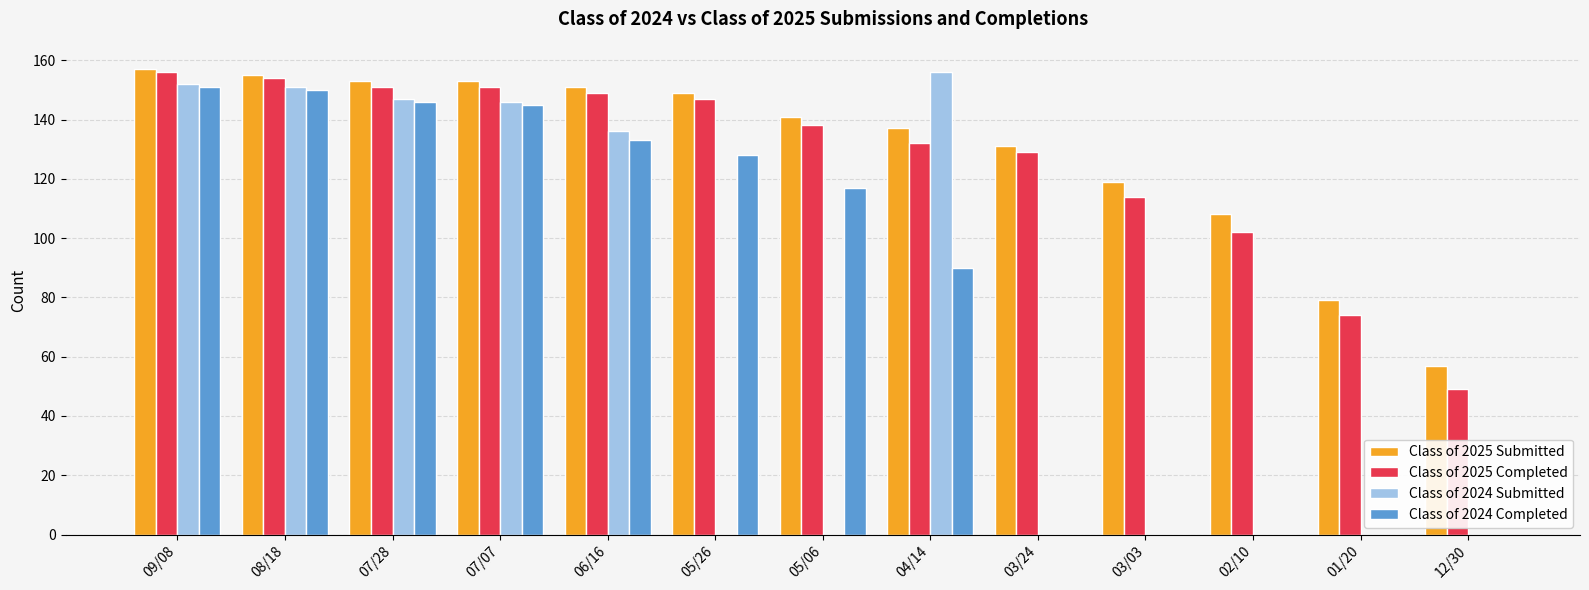

What is the sum of all Class of 2024 Submitted values?

888